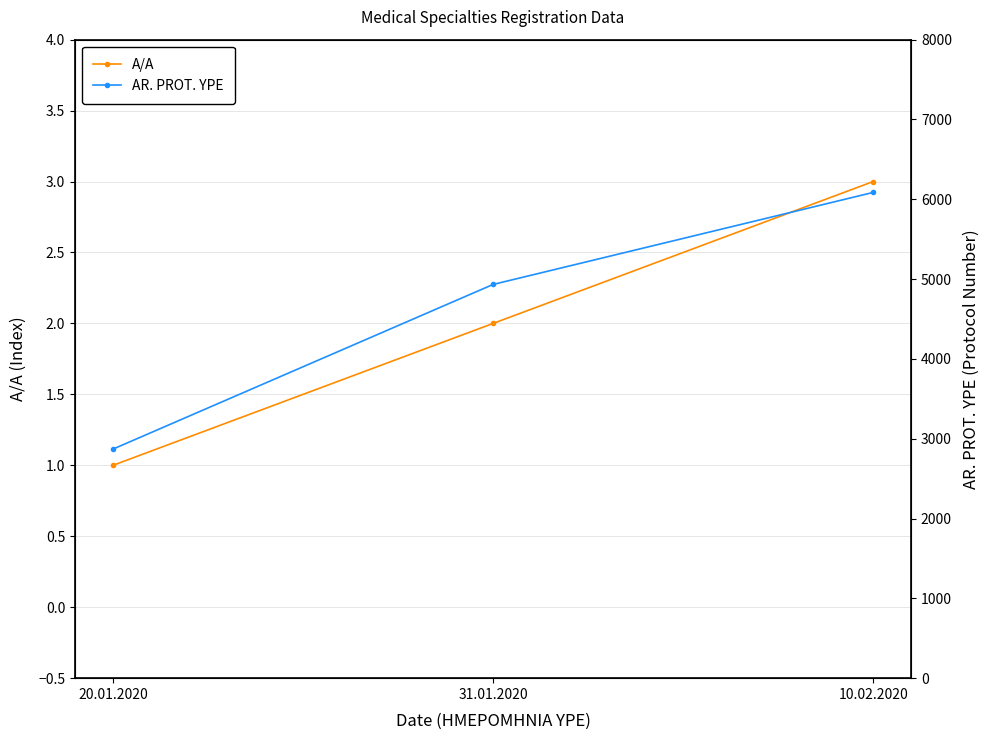

Between 20.01.2020 and 10.02.2020, which series saw the biggest shift?

AR. PROT. YPE